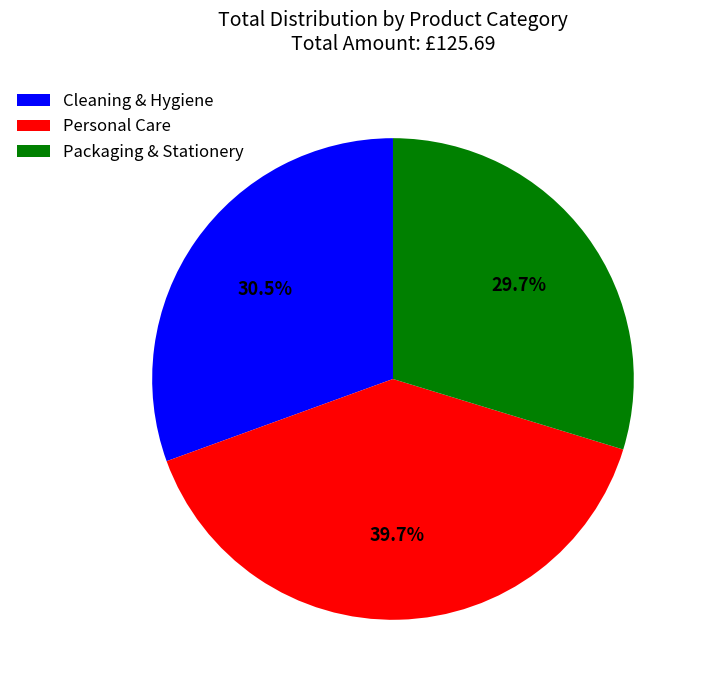

To the nearest percent, what is the average slice percentage?

33%